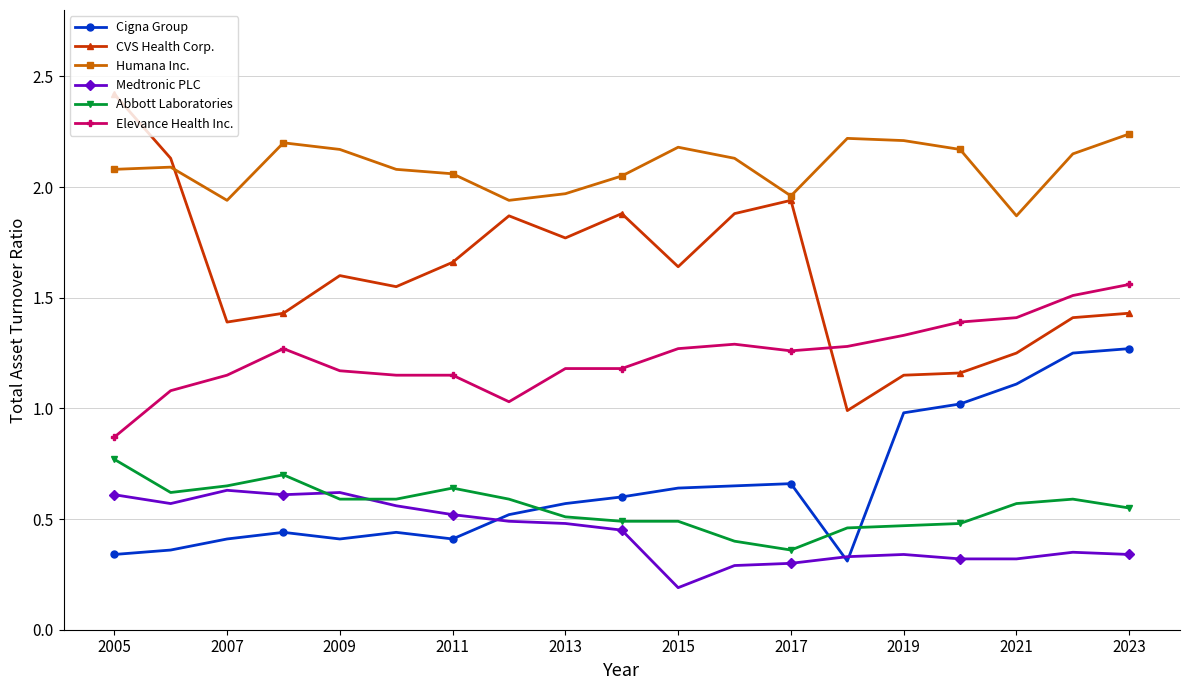

True or false: Humana Inc. and Medtronic PLC cross at least once.

False